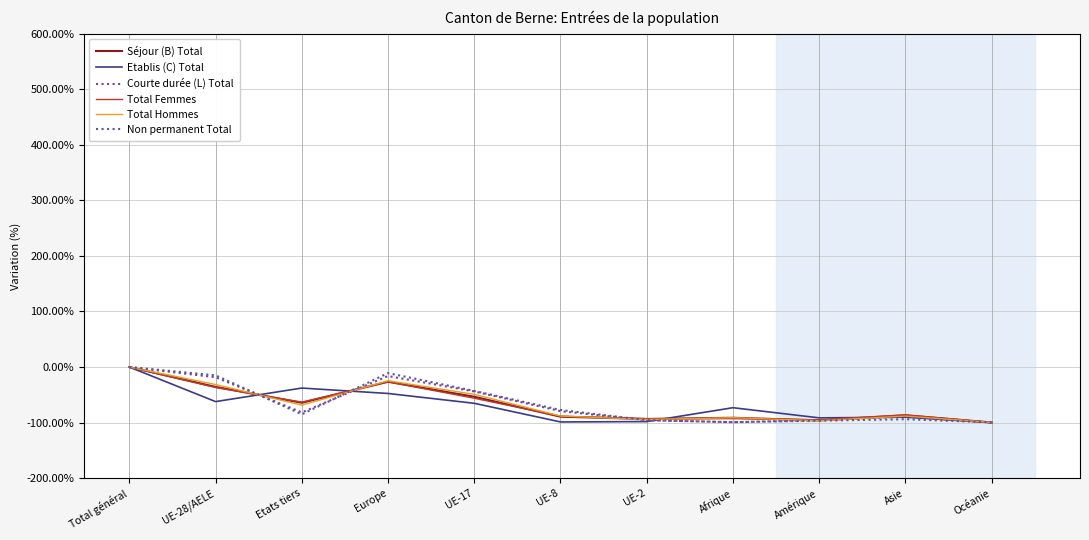

What is the spread (max minus min) of values at Europe?

36.7